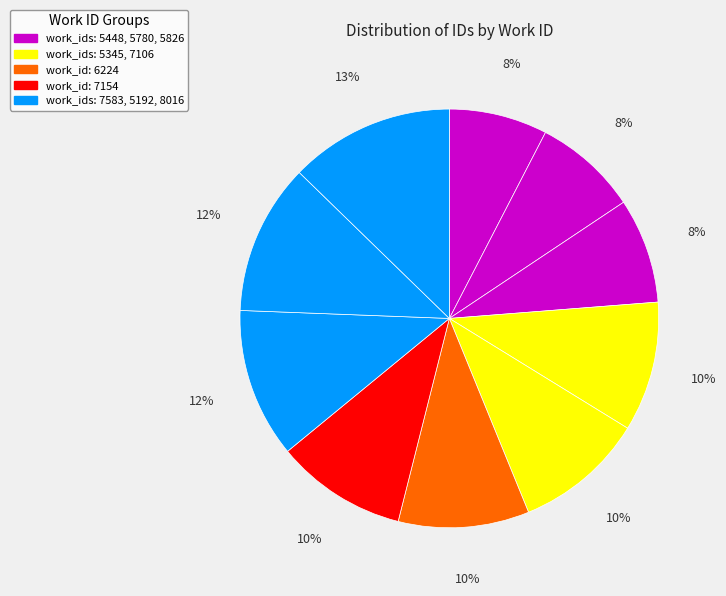

Count the number of slices in the pie.

10